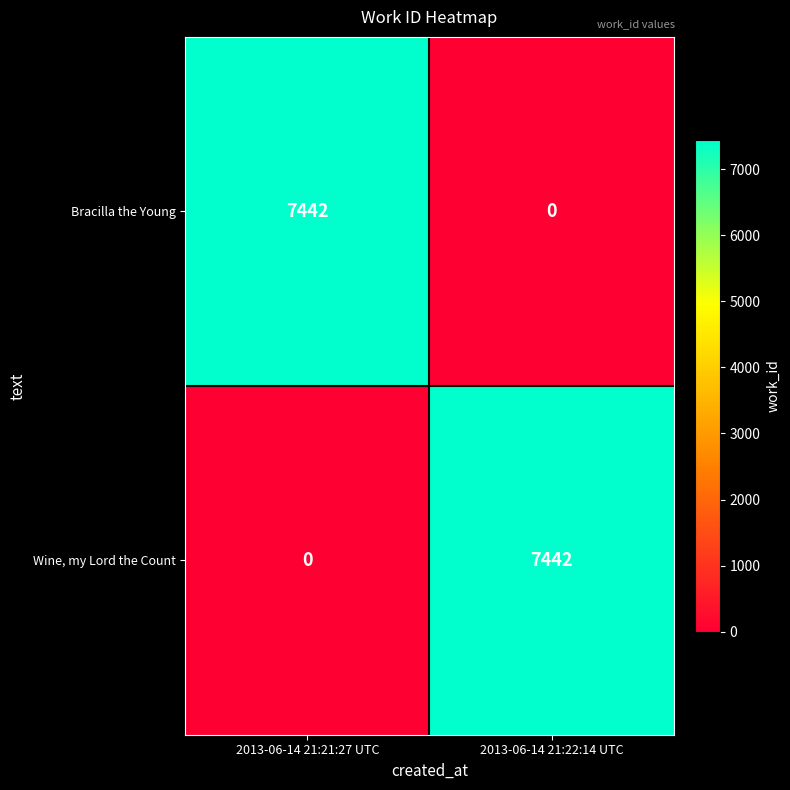

Reading left to right, extract all data points from this chart.

Bracilla the Young: 2013-06-14 21:21:27 UTC=7442	2013-06-14 21:22:14 UTC=0
Wine, my Lord the Count: 2013-06-14 21:21:27 UTC=0	2013-06-14 21:22:14 UTC=7442